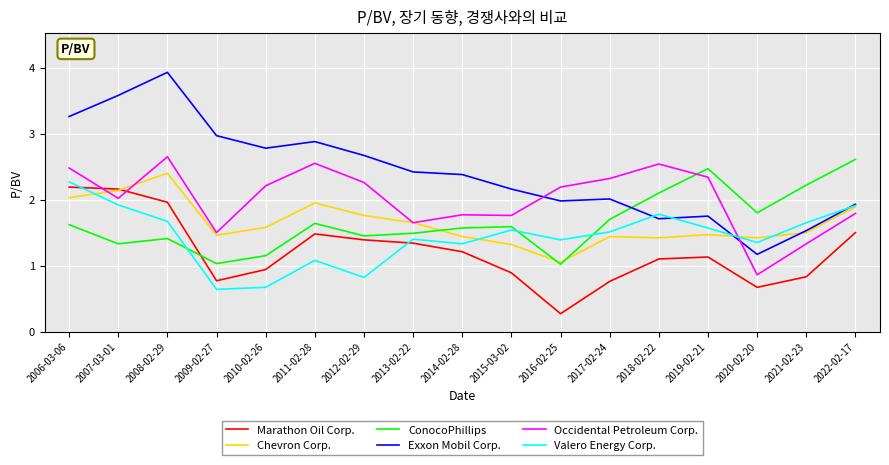

What is the lowest value of the ConocoPhillips series?

1.0